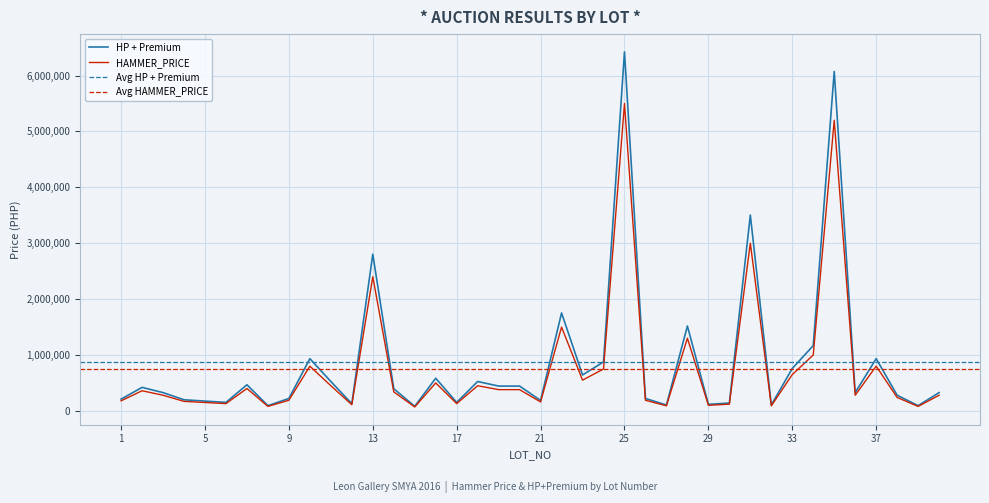

Between 36 and 17, which is larger?

36